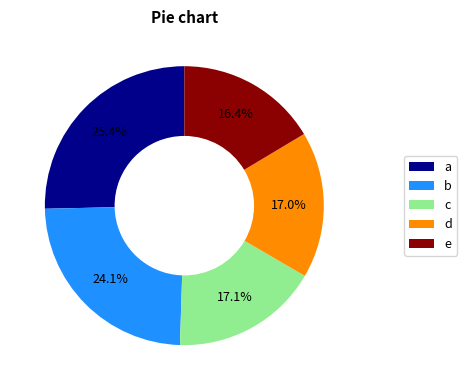

What is the ratio of the value at a to the value at e?

1.5